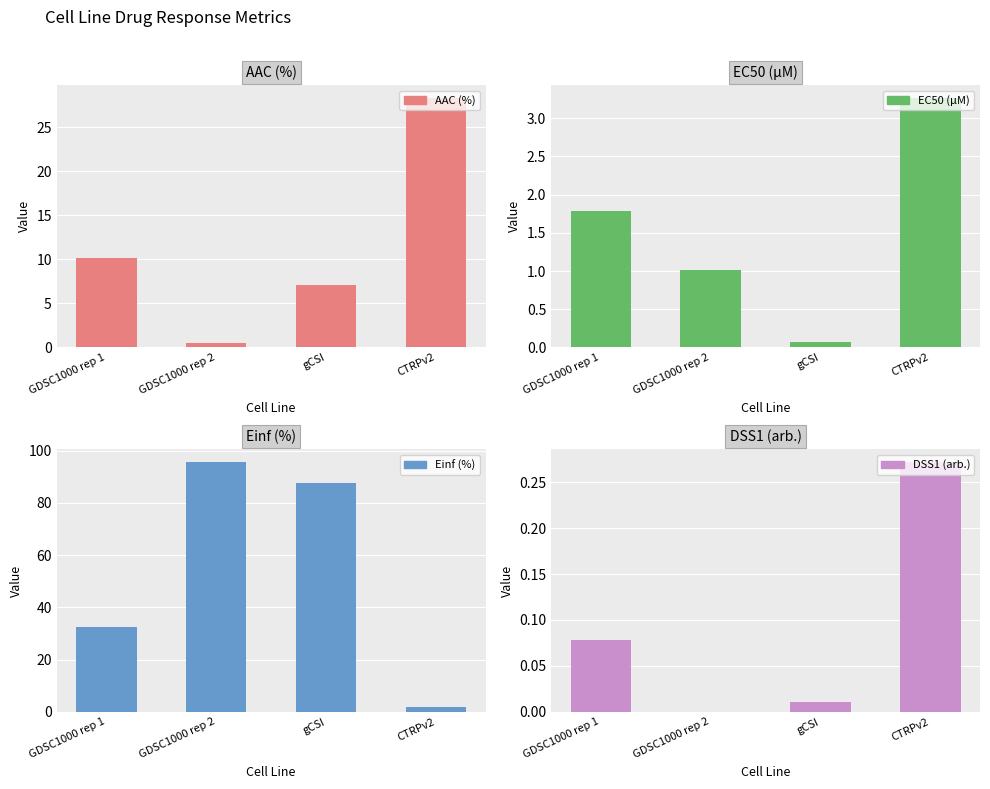

What is the lowest value of the AAC (%) series?

0.5